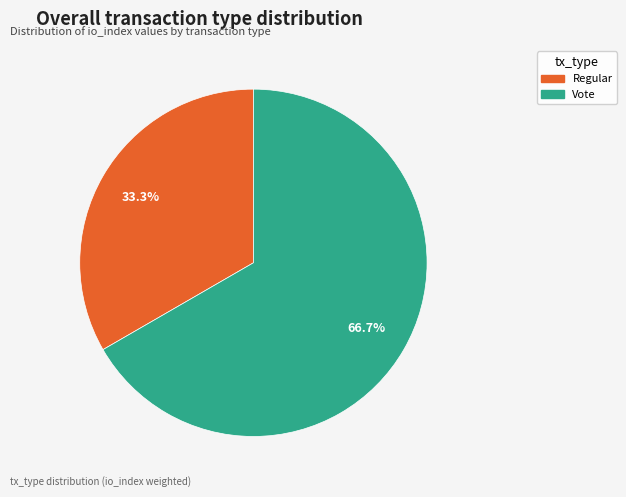

What is the majority slice?

Vote